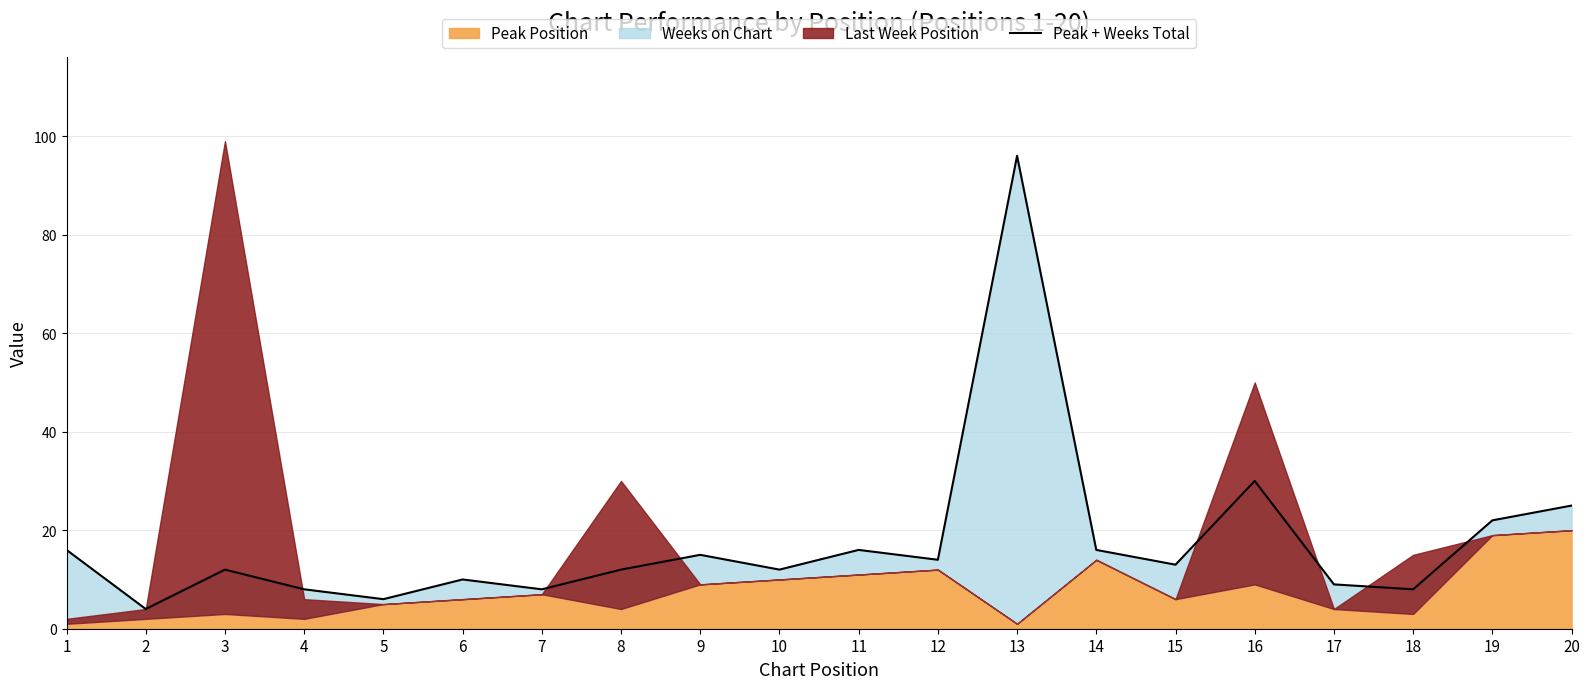

What is the average value?

18